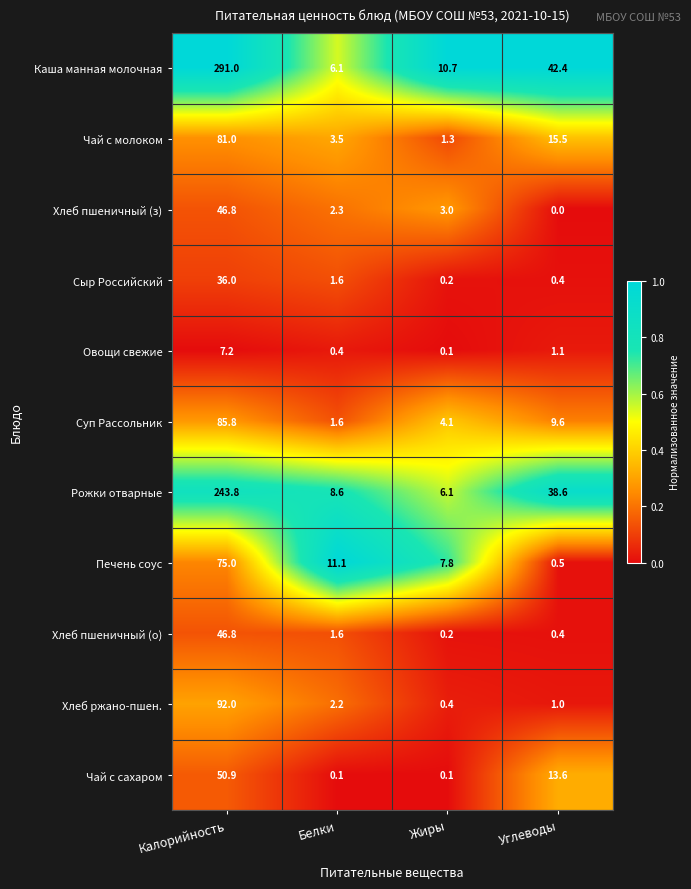

Where does the Хлеб ржано-пшен. series first go above 2?

Калорийность